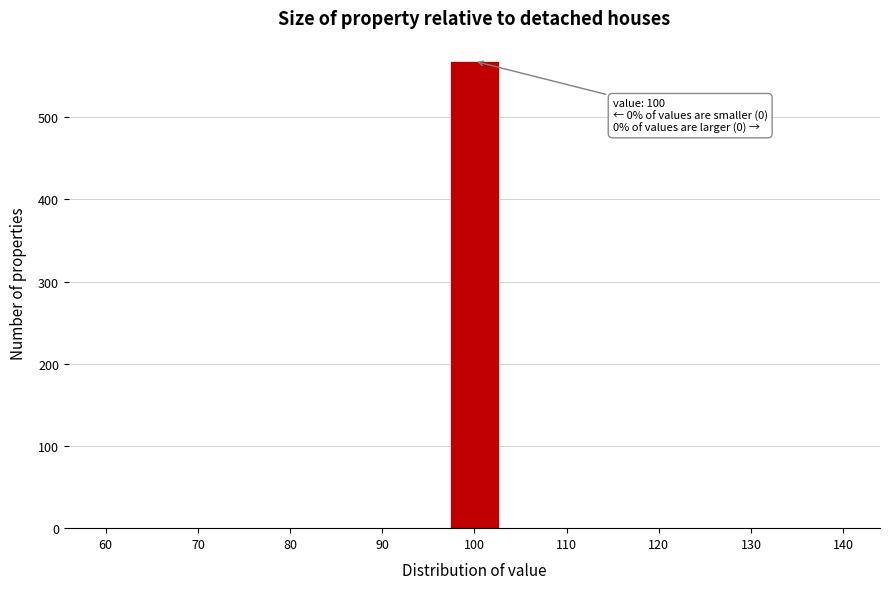

Which range on the x-axis has the tallest bar?

97 to 103